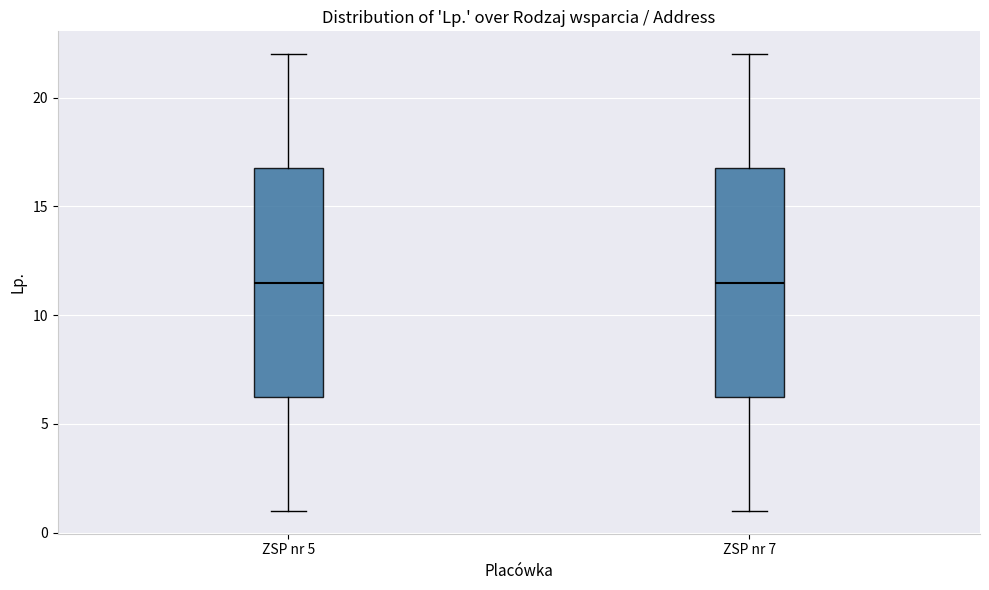

Where does the lower whisker of the box for ZSP nr 7 end on the y-axis? The values are not printed on the chart, so give them approximately, as read against the axis.

1.0